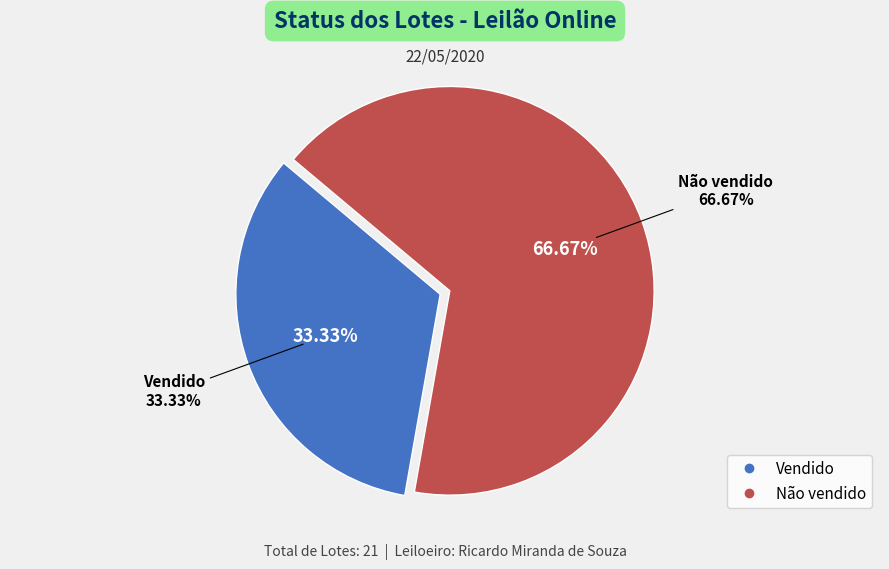

How many slices are in this pie chart?

2